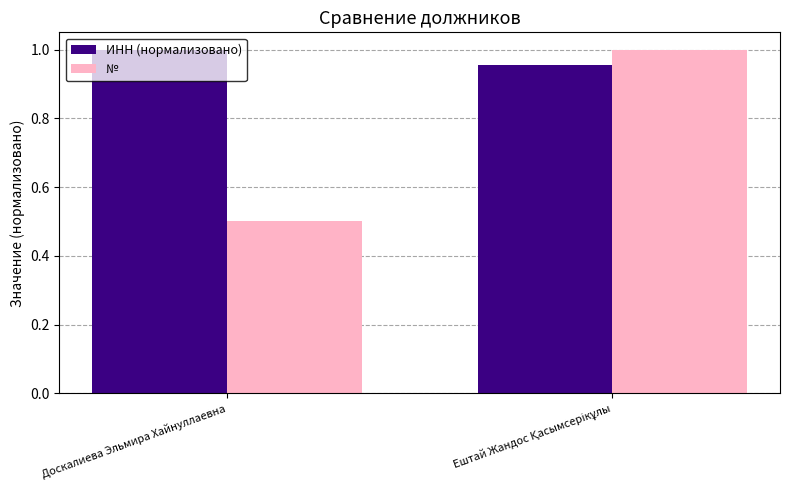

What is the sum of all № values?

1.5